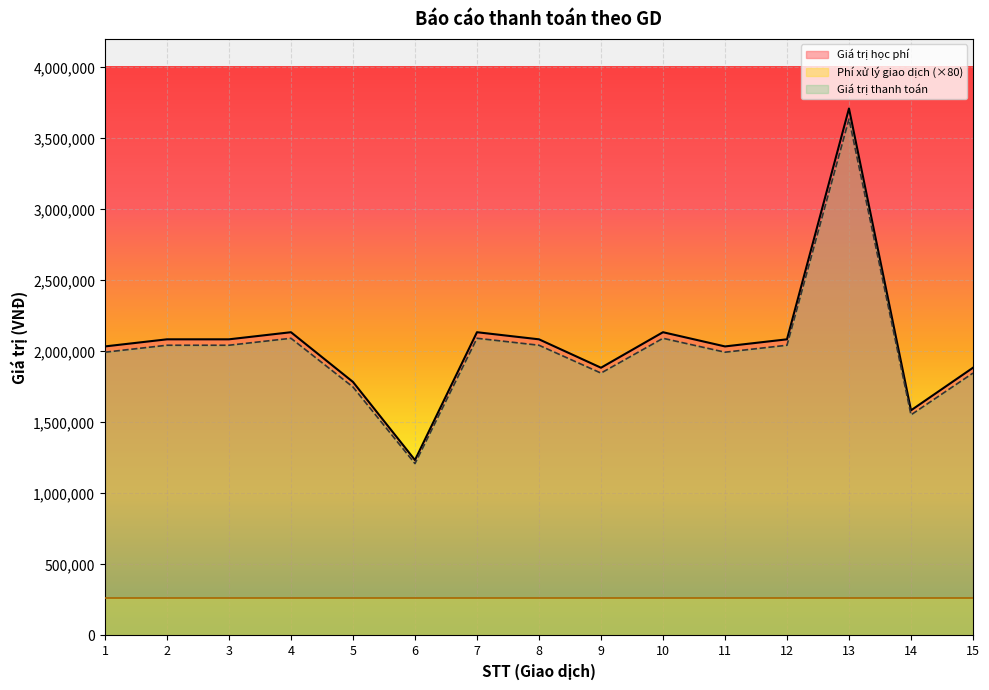

What are all the series names shown in the legend?

Giá trị học phí, Phí xử lý giao dịch (×80), Giá trị thanh toán